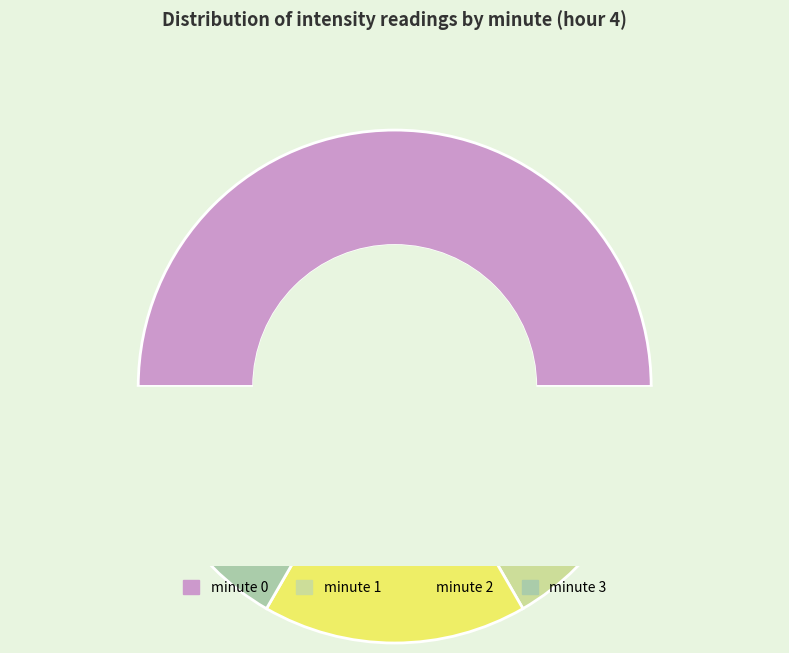

Approximately how many times larger is the value at minute 0 compared to minute 1?

3.0